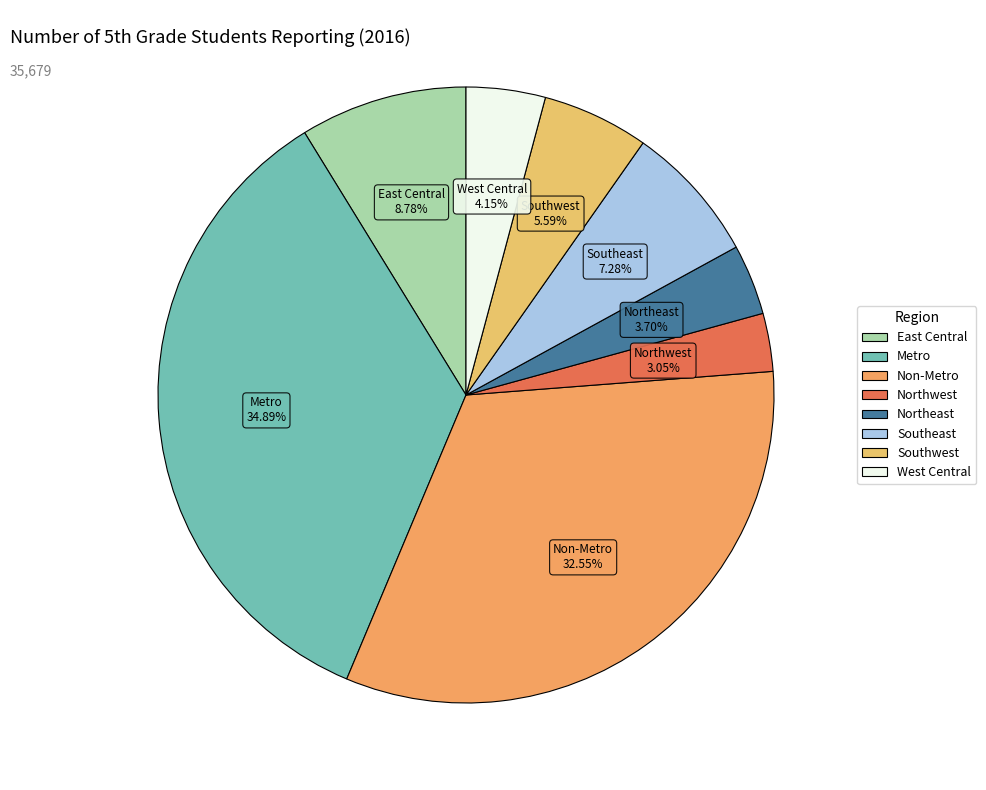

What is the total percentage of Northwest and West Central?

7.2%